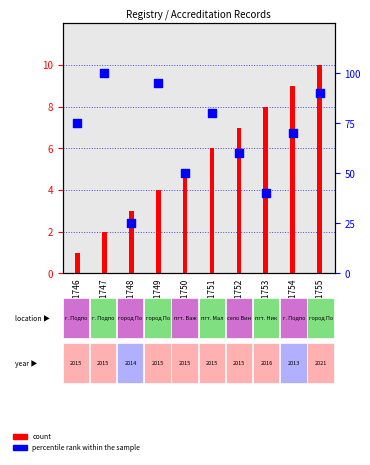

Which series has the largest total across all categories?

percentile rank within the sample